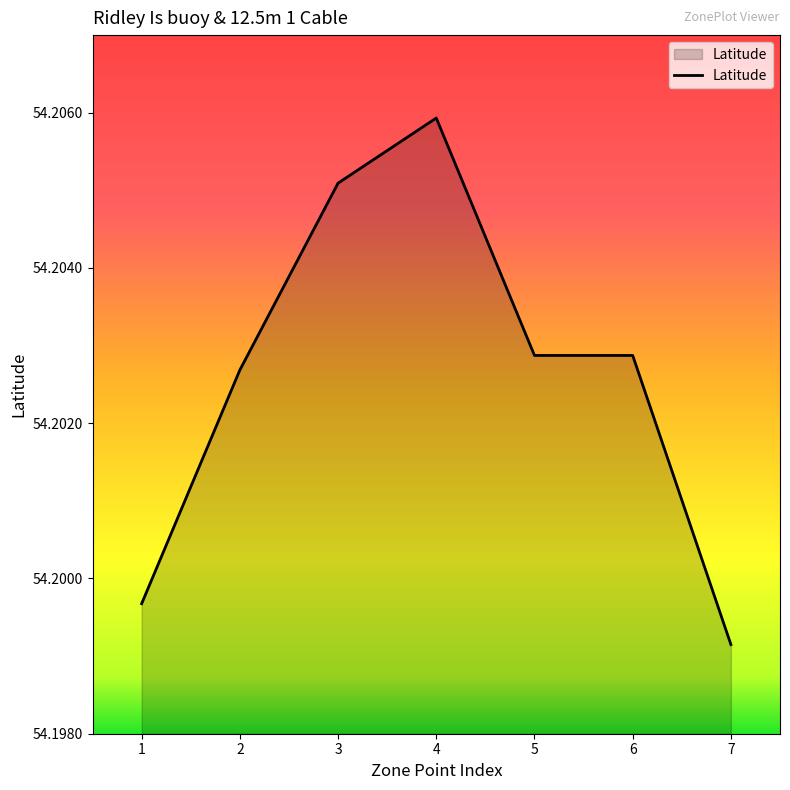

How many lines are shown in the chart?

1